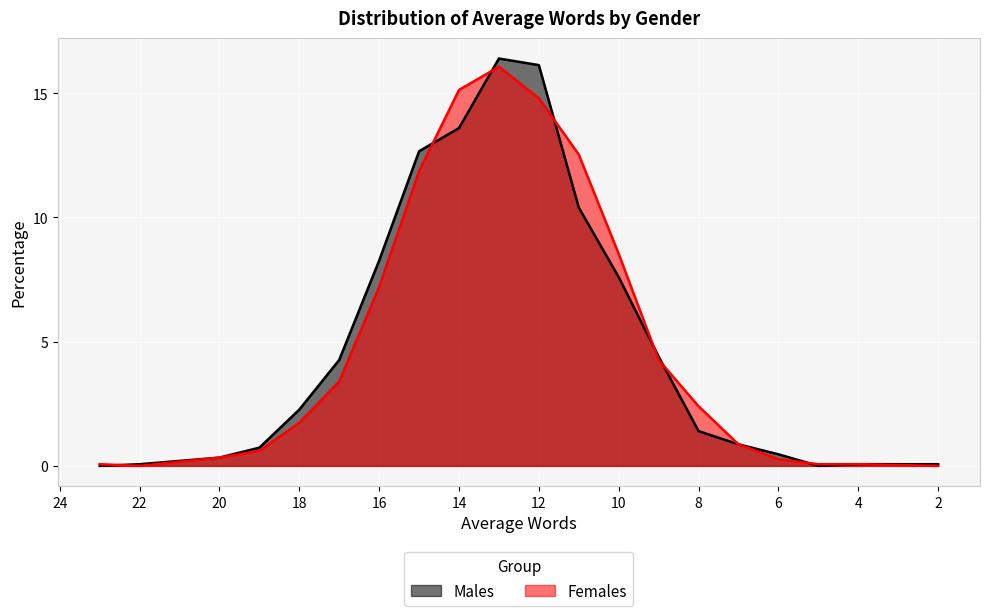

How many data points in Males are less than 2?

10